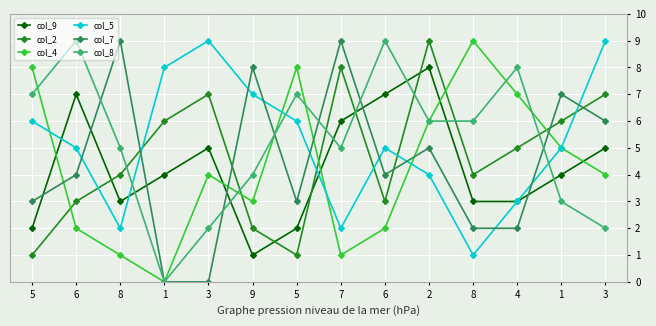

Reading left to right, transcribe all the data shown in this chart.

col_9: 5=2	6=7	8=3	1=4	3=5	9=1	5=2	7=6	6=7	2=8	8=3	4=3	1=4	3=5
col_2: 5=1	6=3	8=4	1=6	3=7	9=2	5=1	7=8	6=3	2=9	8=4	4=5	1=6	3=7
col_4: 5=8	6=2	8=1	1=0	3=4	9=3	5=8	7=1	6=2	2=6	8=9	4=7	1=5	3=4
col_5: 5=6	6=5	8=2	1=8	3=9	9=7	5=6	7=2	6=5	2=4	8=1	4=3	1=5	3=9
col_7: 5=3	6=4	8=9	1=0	3=0	9=8	5=3	7=9	6=4	2=5	8=2	4=2	1=7	3=6
col_8: 5=7	6=9	8=5	1=0	3=2	9=4	5=7	7=5	6=9	2=6	8=6	4=8	1=3	3=2